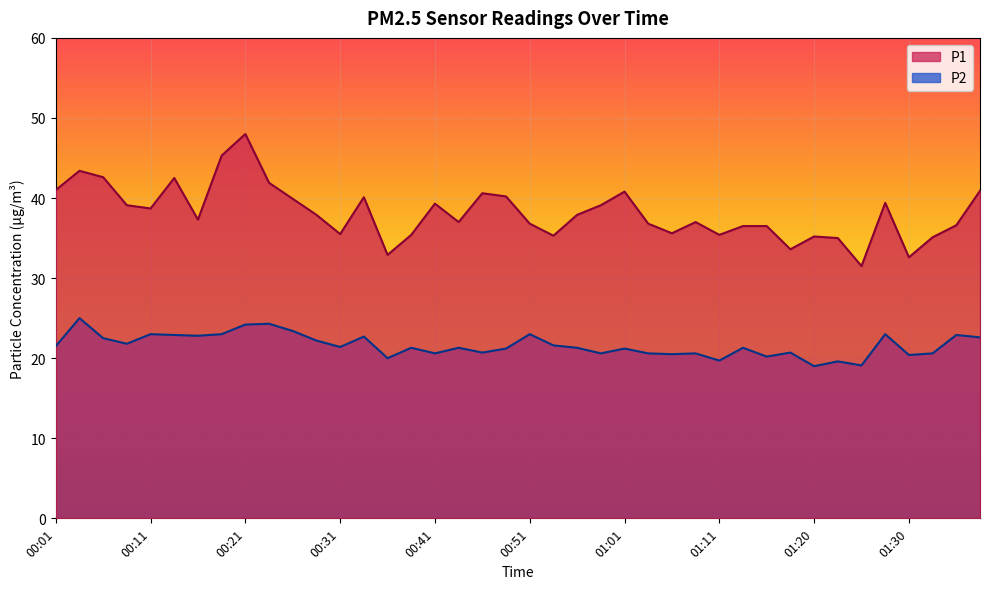

The P2 series shows 19.0 at 01:20. True or false?

True